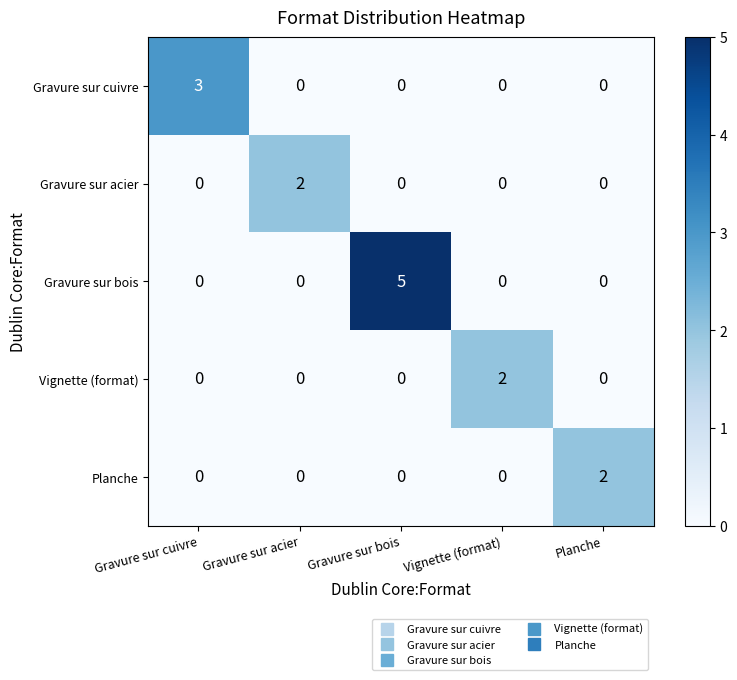

Which series has the largest range (max minus min)?

Gravure sur bois